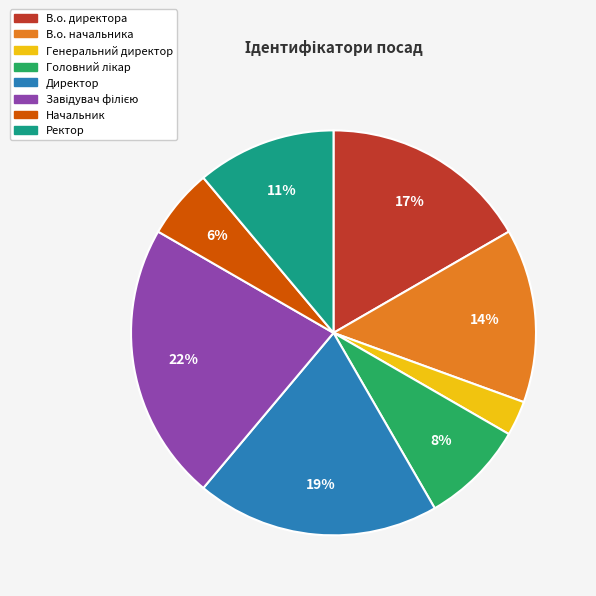

What percentage is the В.о. директора slice, to the nearest percent?

17%